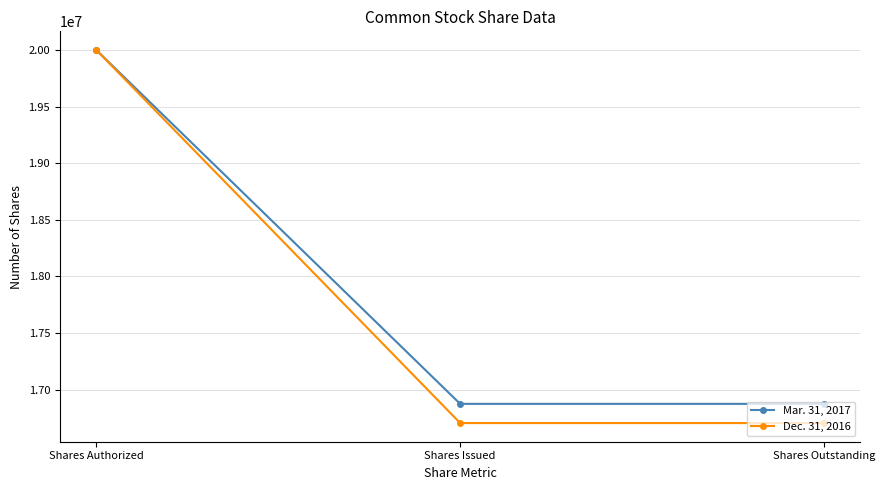

How many lines are shown in the chart?

2